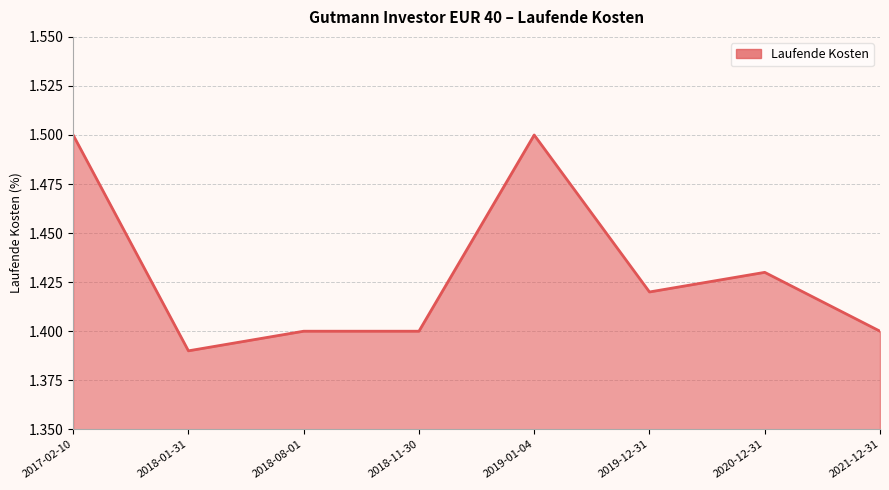

At which category does the data reach its first local valley?

2018-01-31